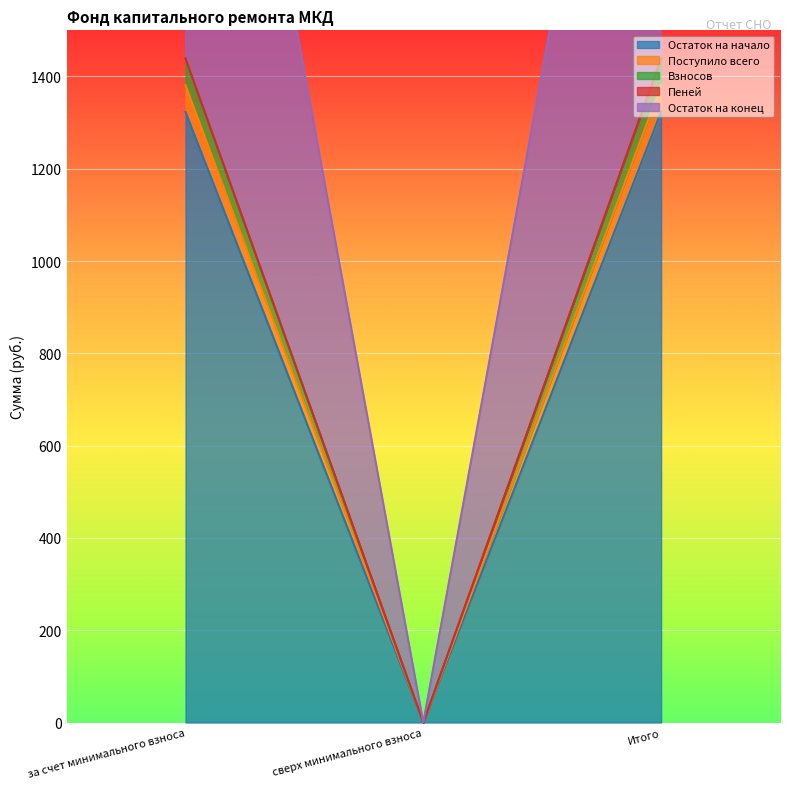

What is the label of the 1st point from the left?

за счет минимального взноса